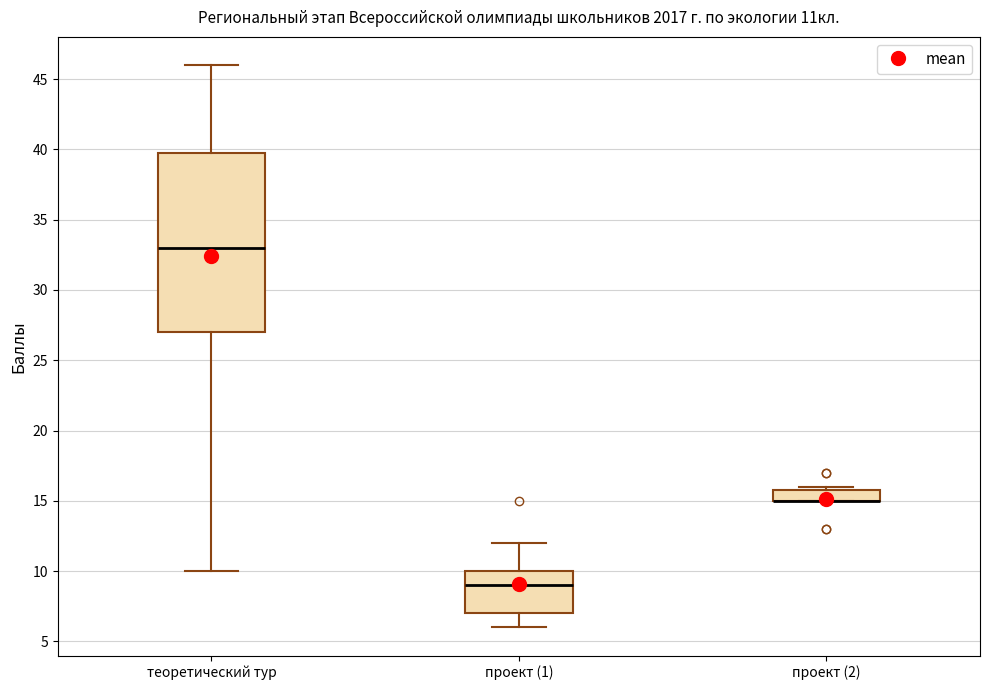

Which box is the tallest, from its lower edge to its upper edge?

теоретический тур